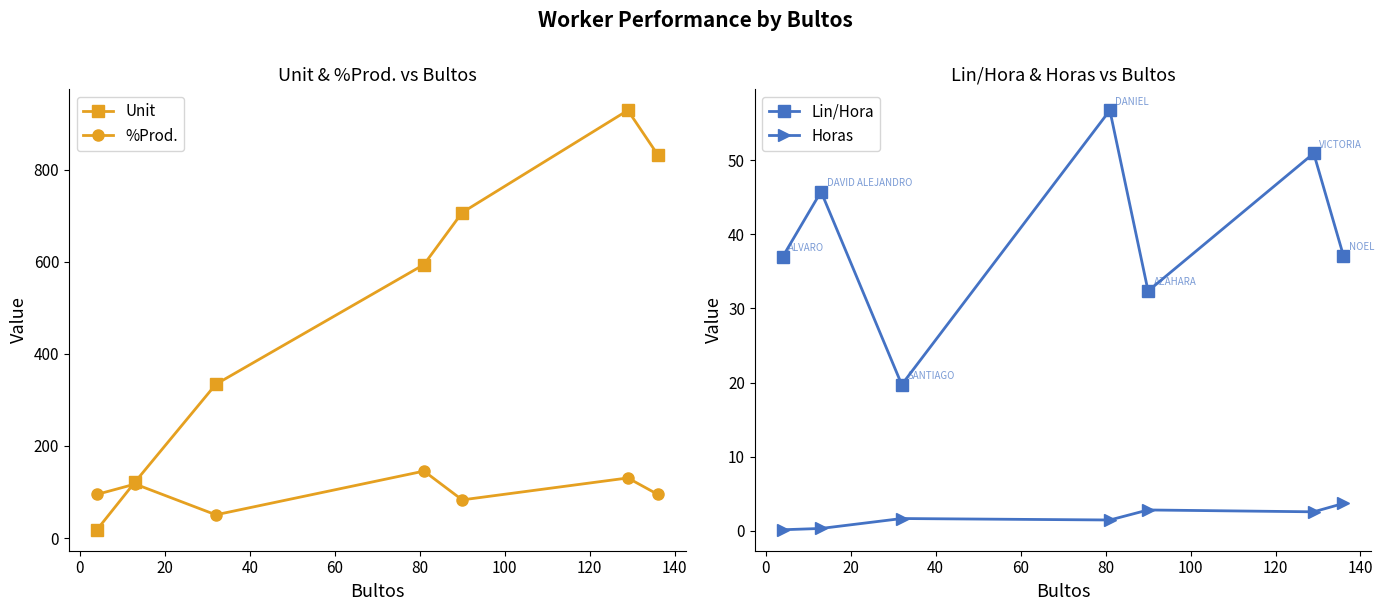

At how many categories does at least one series exceed 780?

2